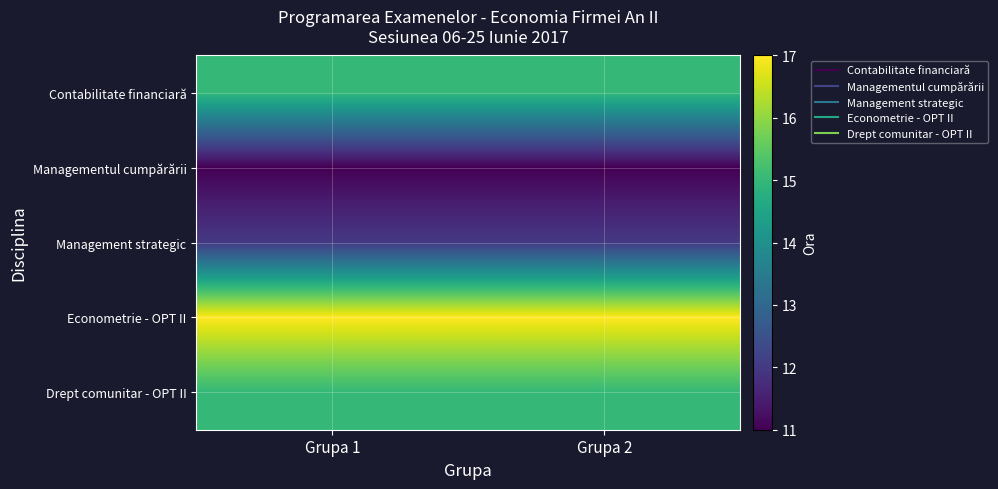

At how many categories does at least one series exceed 12?

2